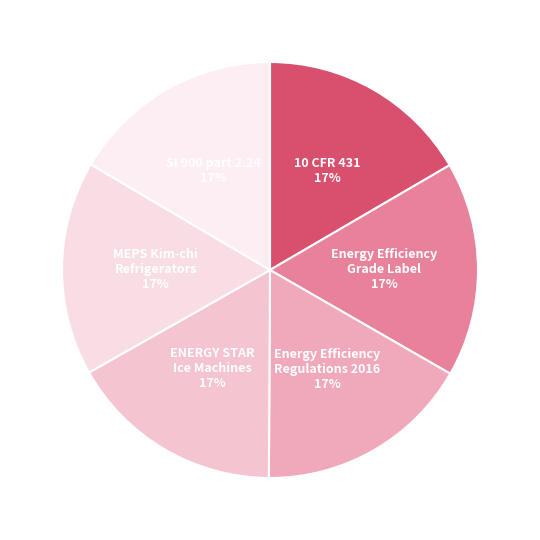

Is the sum of Energy Efficiency Grade Label and MEPS Kim-chi Refrigerators greater than half?

No